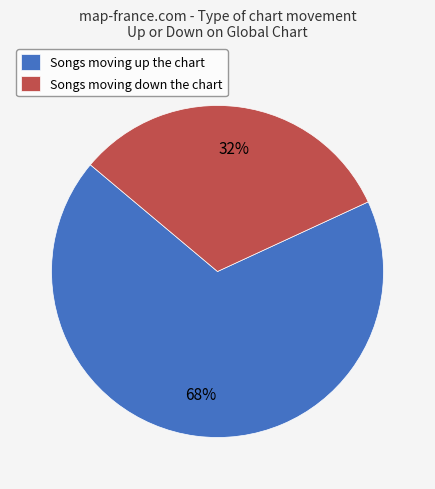

Which category has the smallest portion of the pie?

Songs moving down the chart